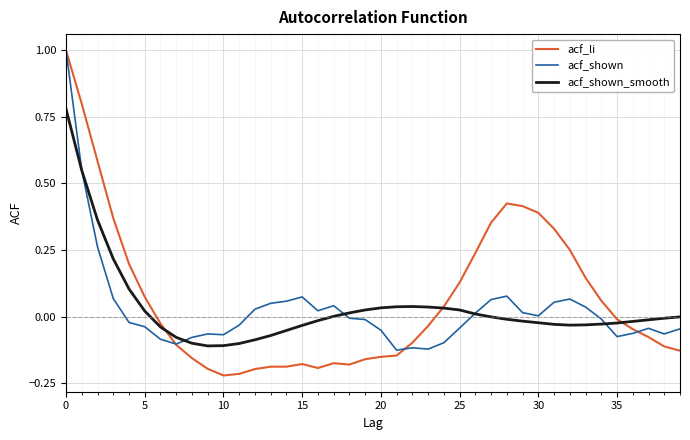

Which series has the largest range (max minus min)?

acf_li